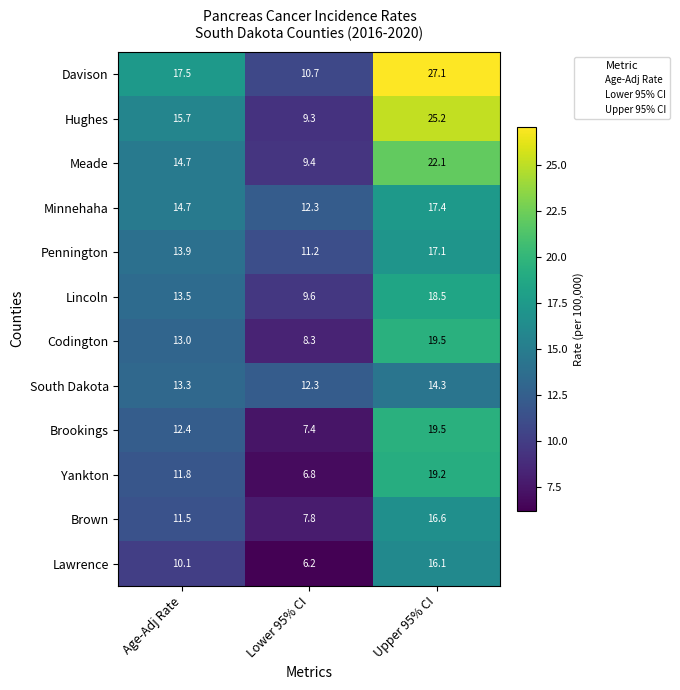

What is the maximum value shown in the chart?

27.1